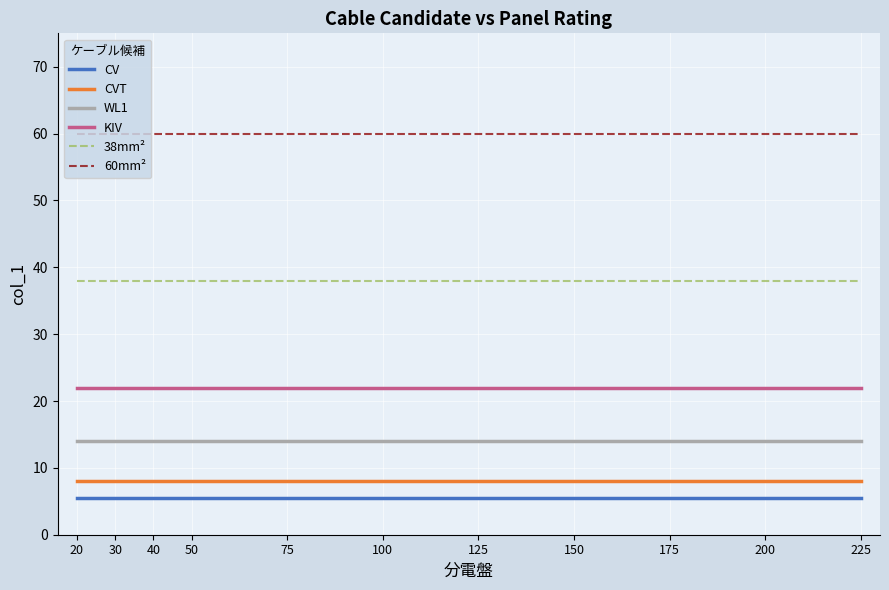

What is the maximum value for 38mm²?

38.0